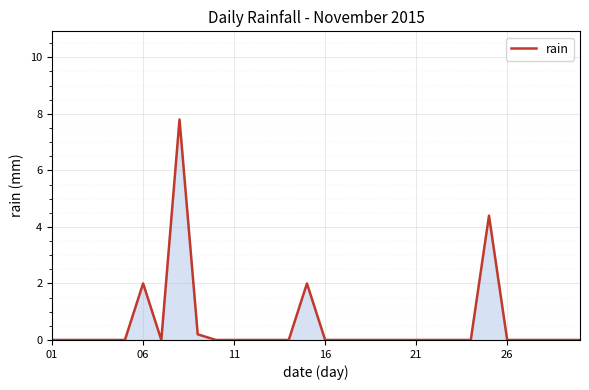

What is the difference between the maximum and minimum values?

7.8